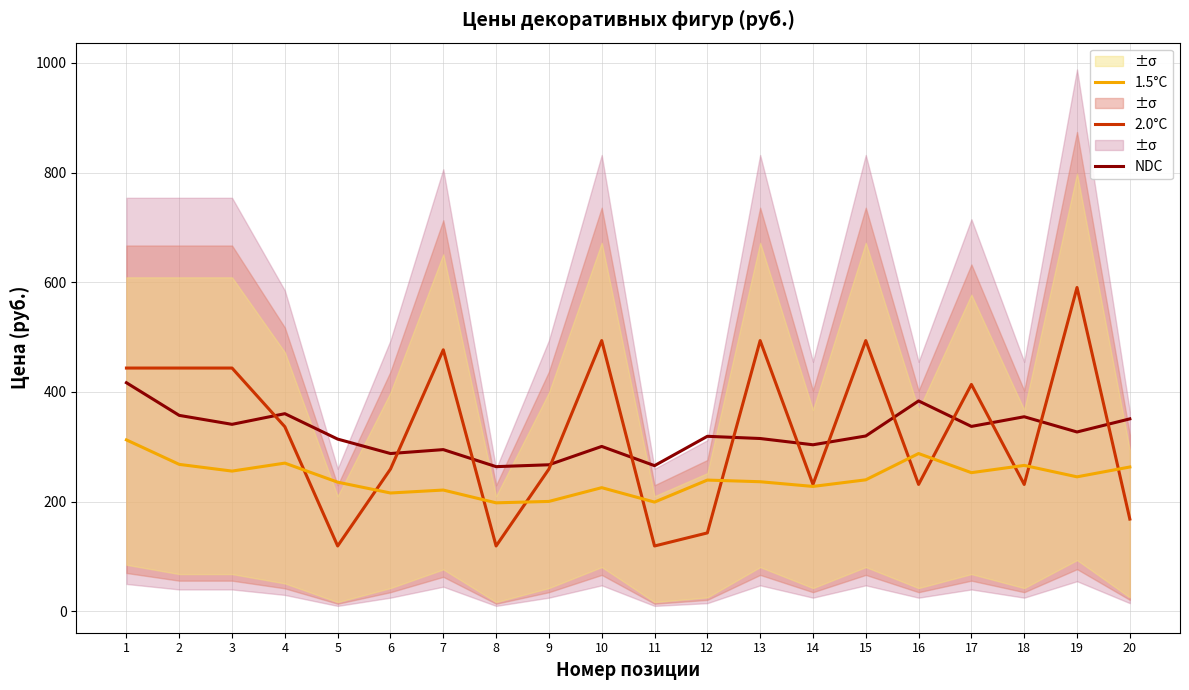

The 2.0°C series shows 476.9 at 7. True or false?

True